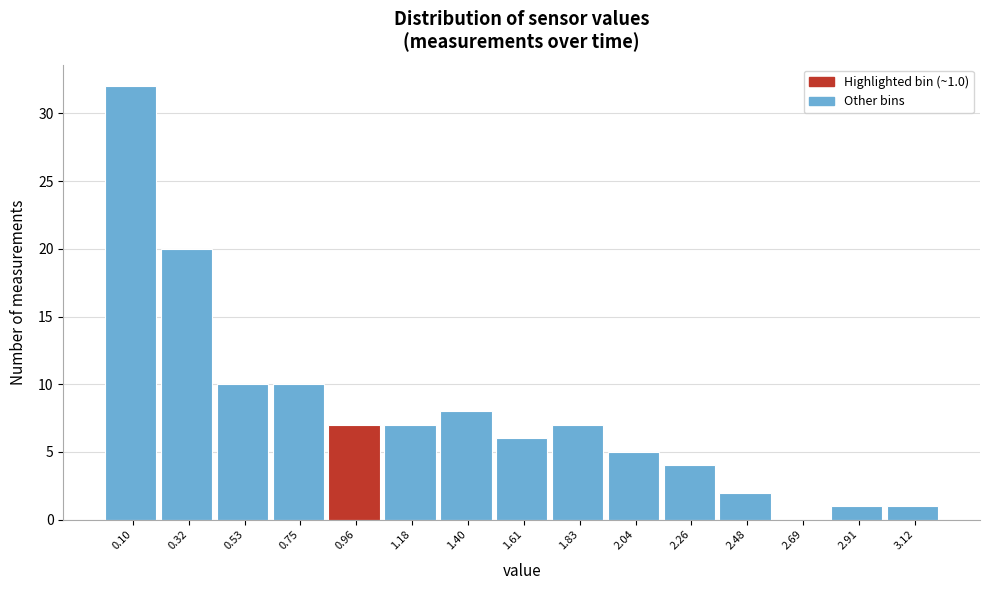

Reading right to left, list all the values displayed in this chart.

3.12=1	2.91=1	2.69=0	2.48=2	2.26=4	2.04=5	1.83=7	1.61=6	1.40=8	1.18=7	0.96=7	0.75=10	0.53=10	0.32=20	0.10=32